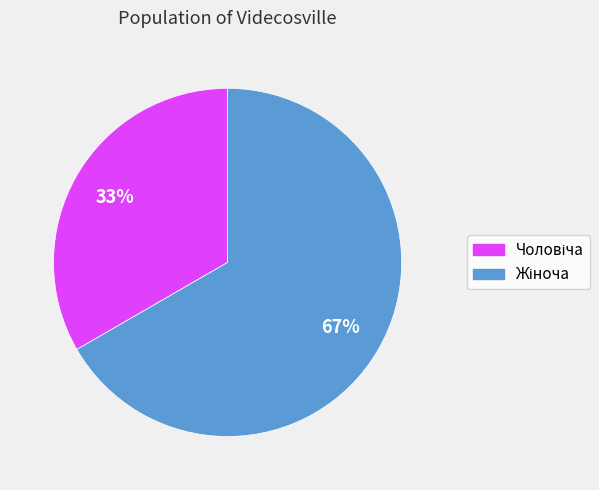

To the nearest percent, what is the average slice percentage?

50%